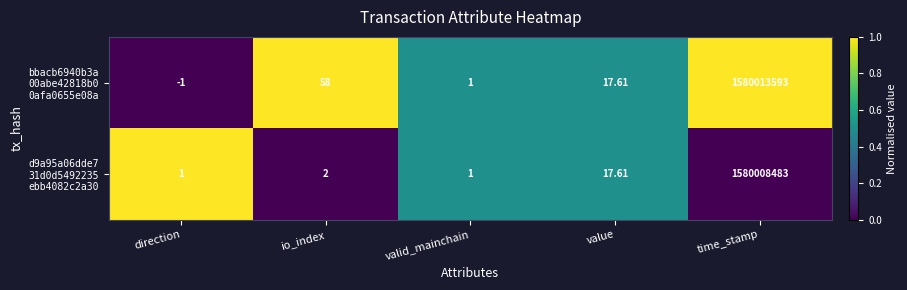

At which category is the sum across all series the highest?

time_stamp